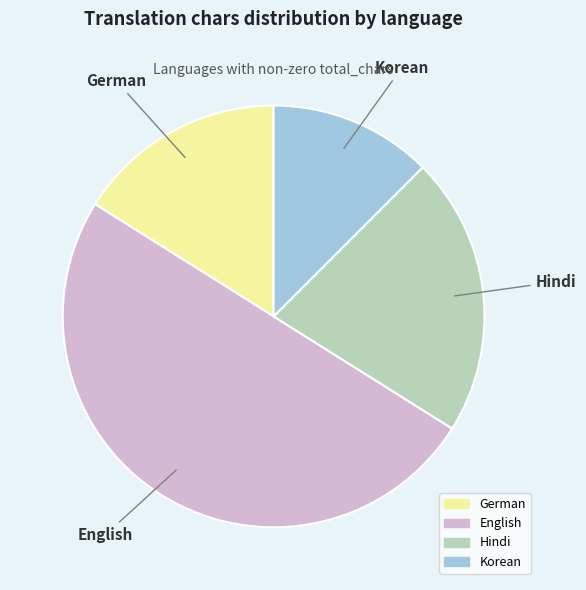

Is the sum of German and Hindi greater than half?

No